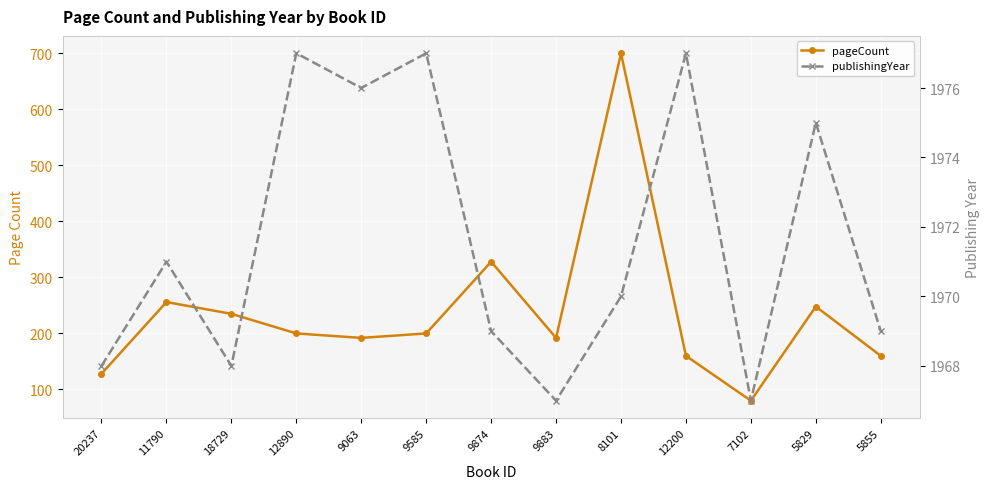

Where does the pageCount series first go above 200?

11790